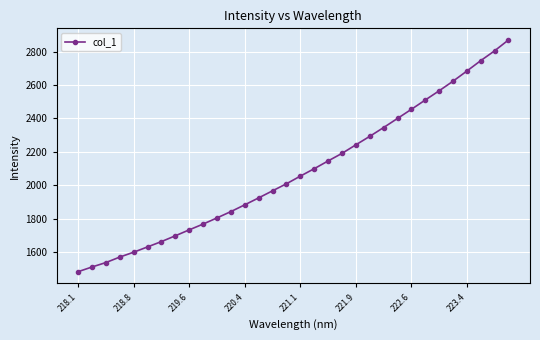

What is the smallest value displayed?

1482.6